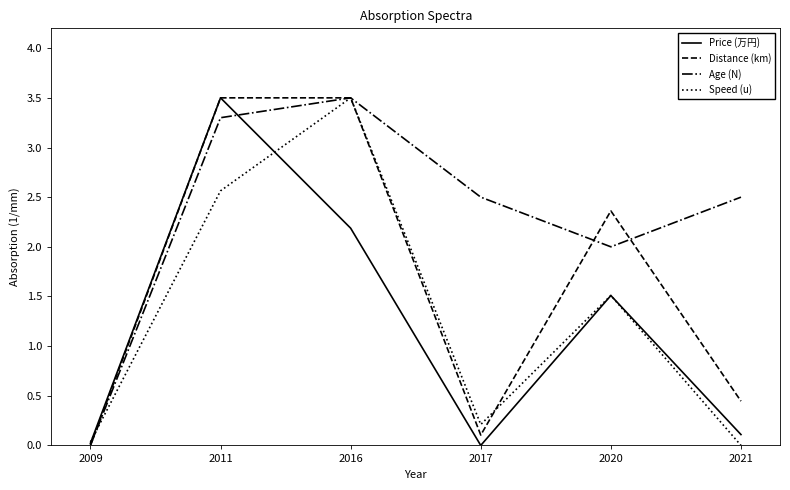

What is the approximate value of Distance (km) at 2020?

2.4